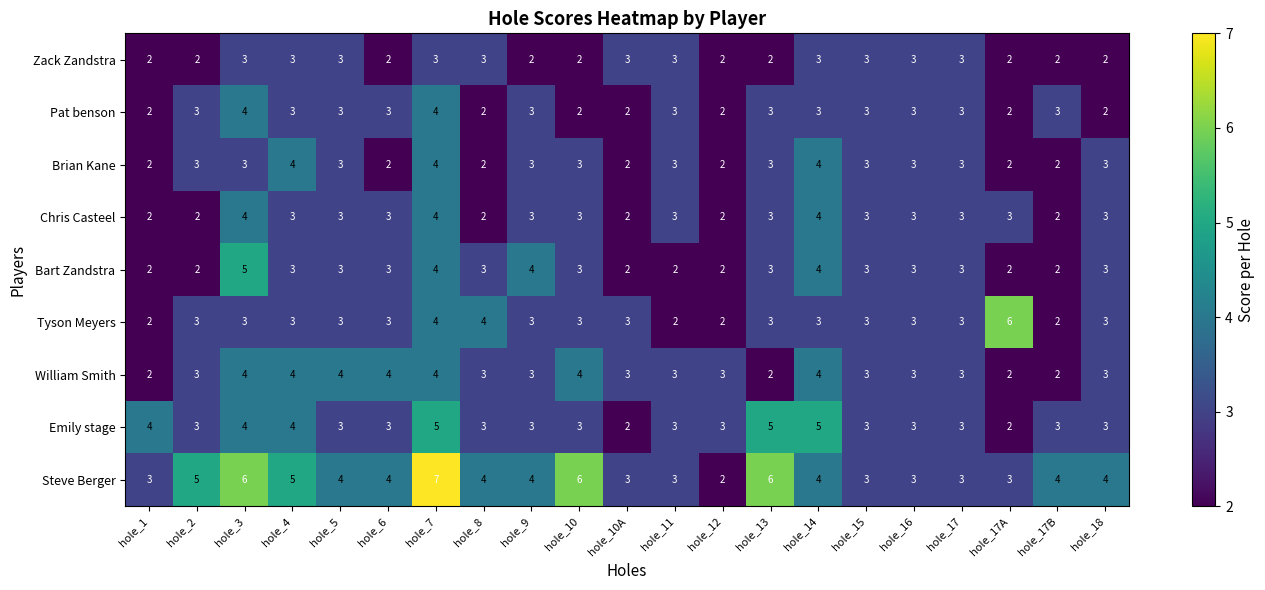

What is the average value of the Steve Berger series?

4